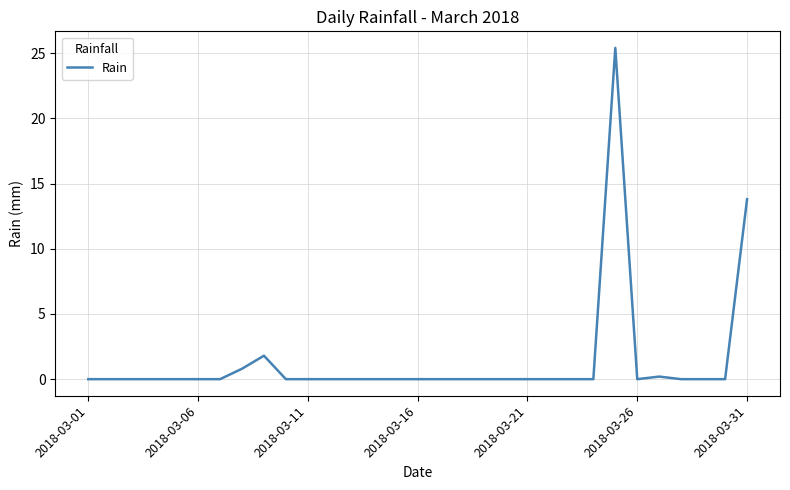

Which label corresponds to the smallest value in the chart?

2018-03-01